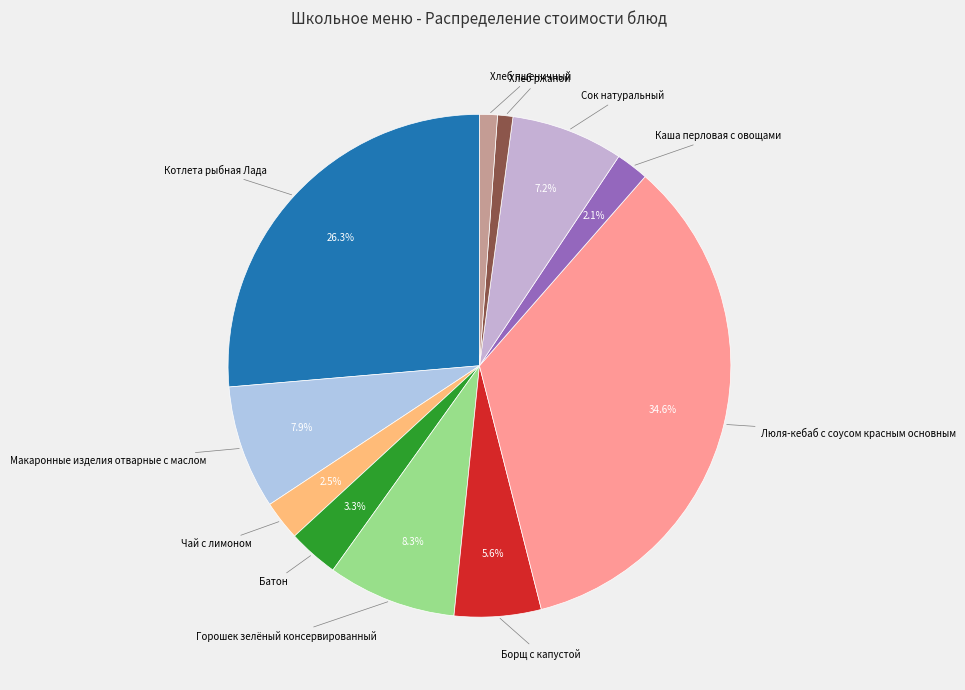

How many segments does this pie chart have?

11